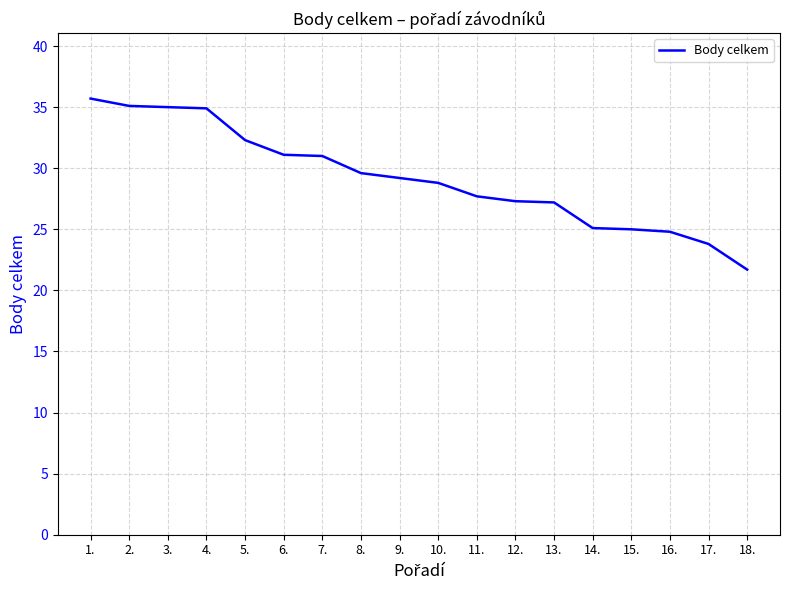

Which label corresponds to the smallest value in the chart?

18.